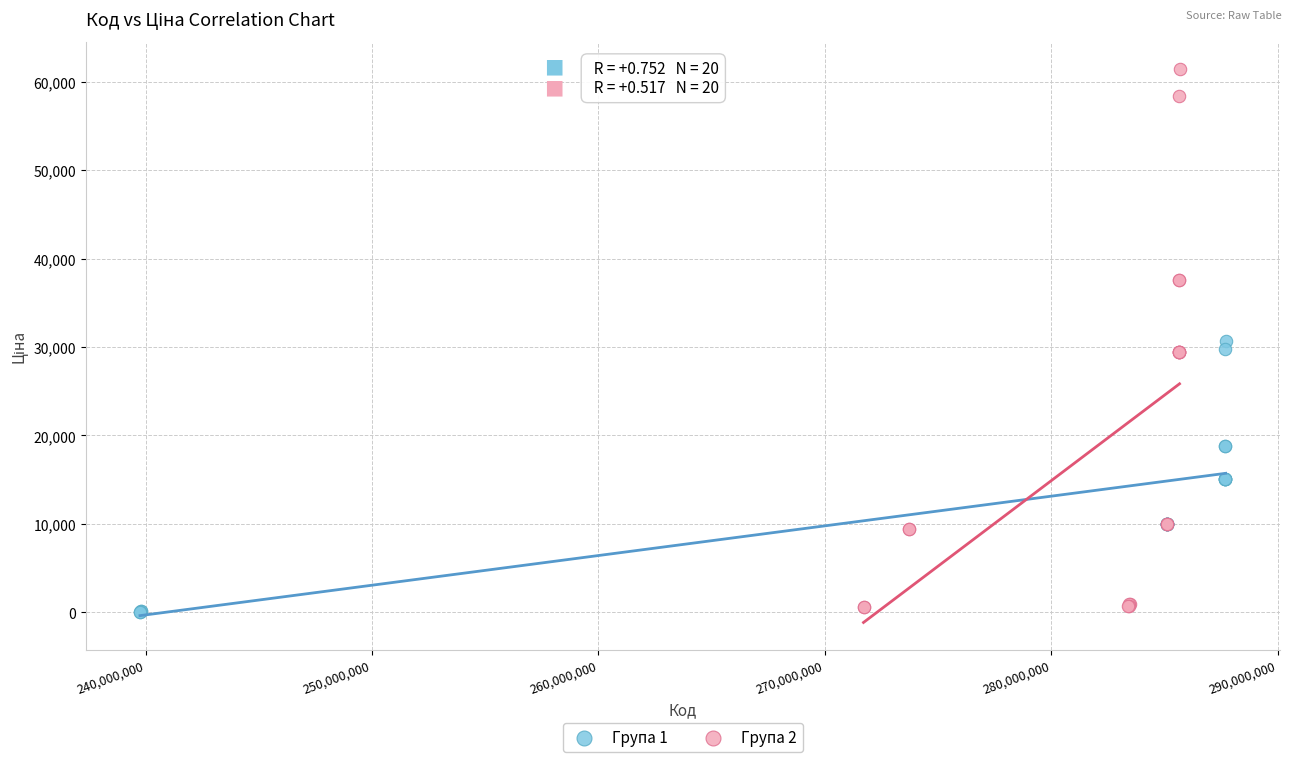

What are all the series names shown in the legend?

Група 1, Група 2